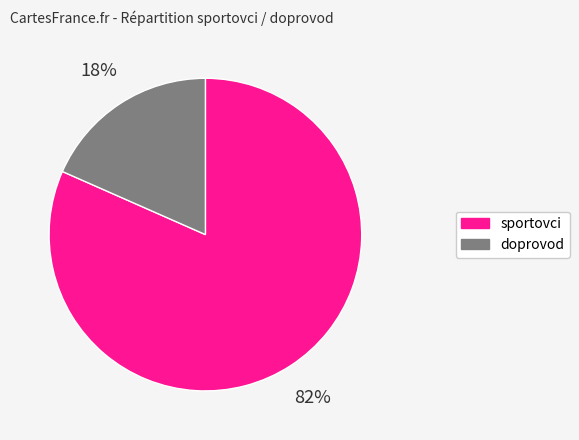

To the nearest percent, what is the average slice percentage?

50%